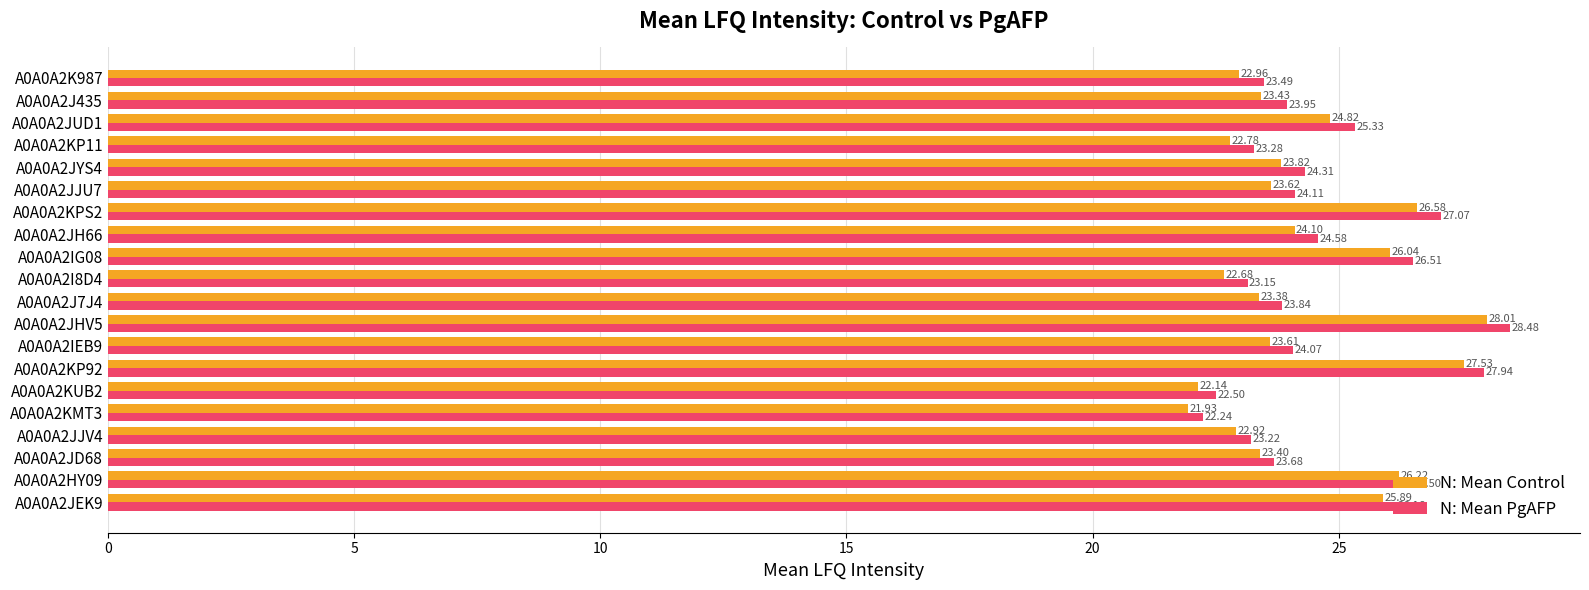

Rank the series by their average value, from lowest to highest.

N: Mean Control, N: Mean PgAFP